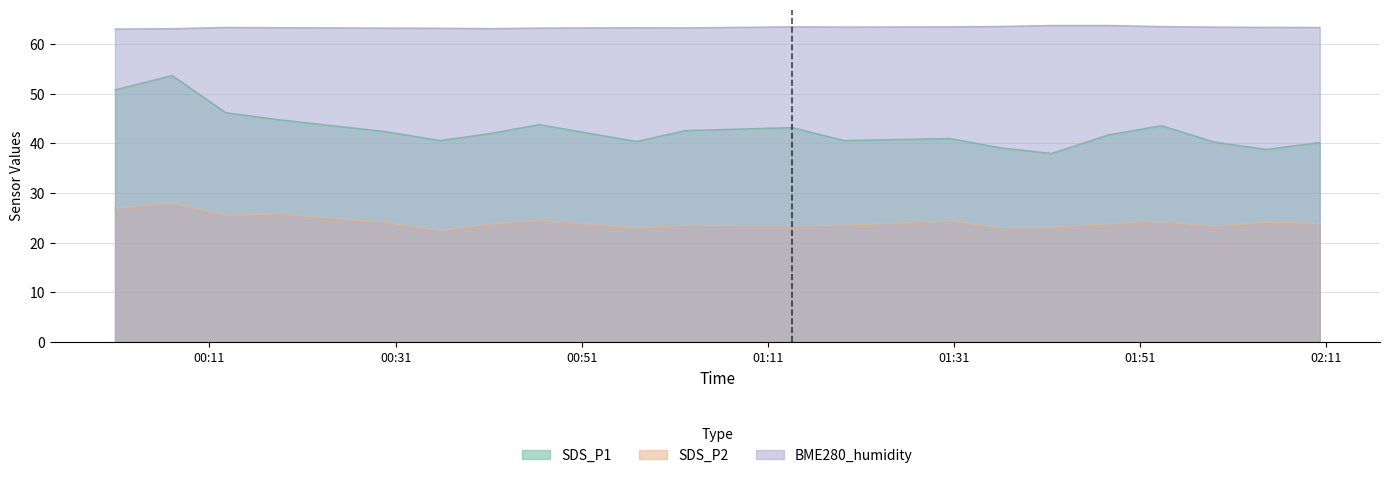

List the series in order of their peak value, highest first.

BME280_humidity, SDS_P1, SDS_P2